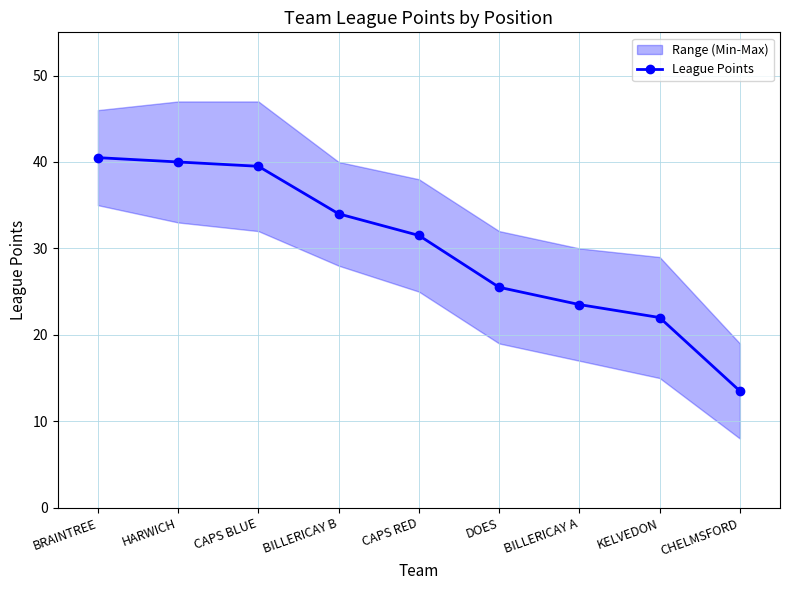

Reading right to left, what are all the values shown in this chart?

CHELMSFORD=13.5	KELVEDON=22.0	BILLERICAY A=23.5	DOES=25.5	CAPS RED=31.5	BILLERICAY B=34.0	CAPS BLUE=39.5	HARWICH=40.0	BRAINTREE=40.5